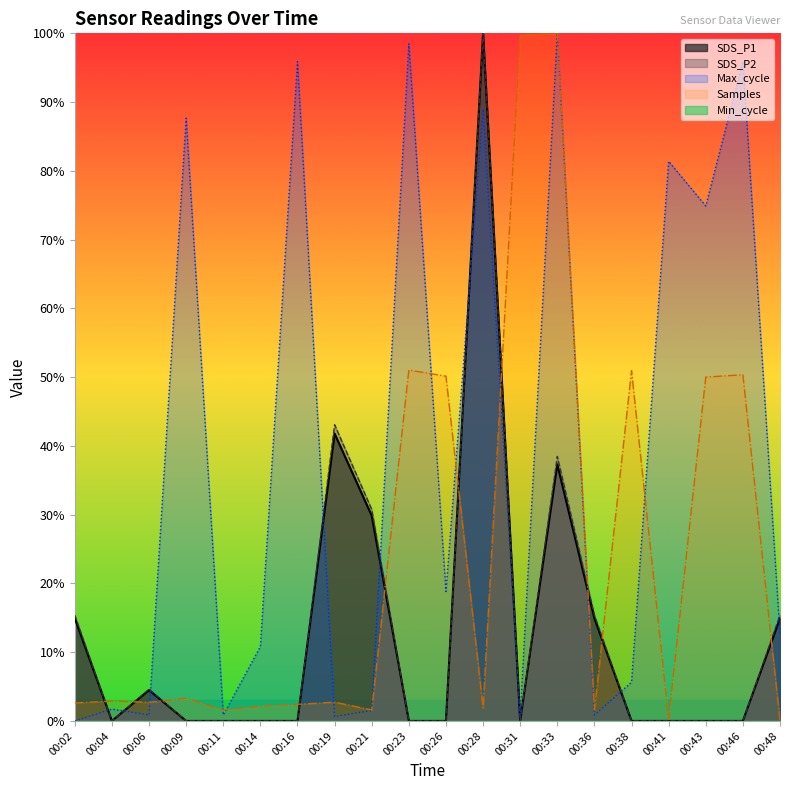

How many interior local peaks does the SDS_P2 series have?

4